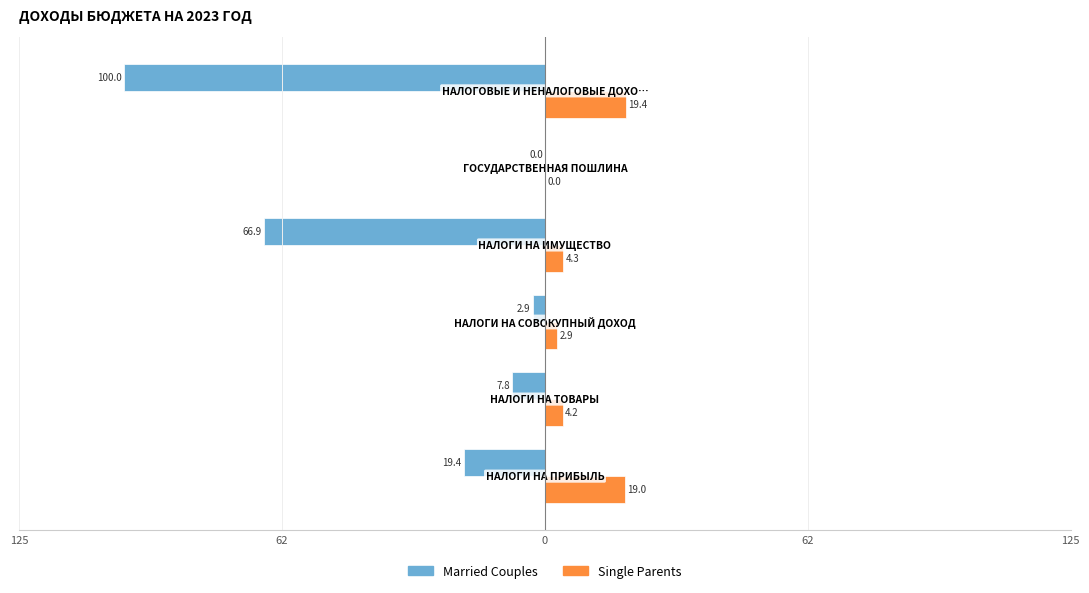

What is the greatest value displayed?

19.4